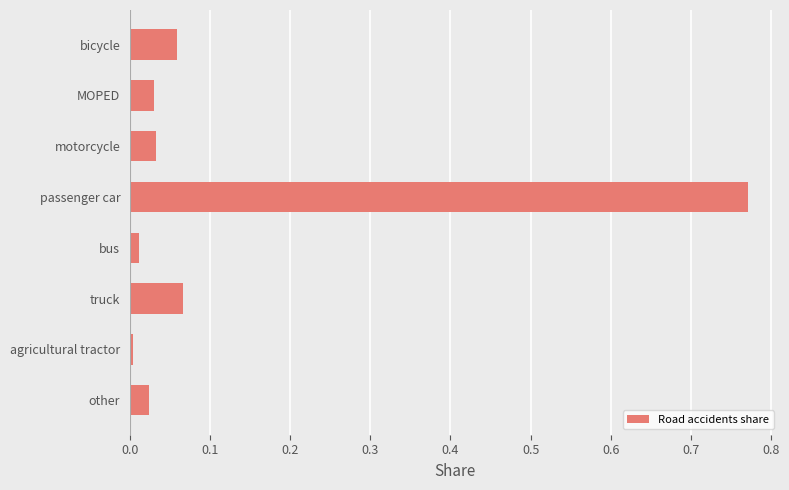

What is the sum of all values?

1.0